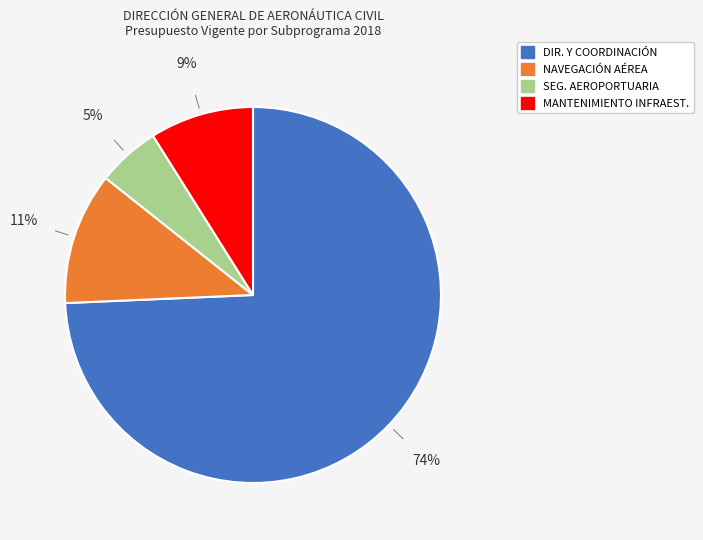

Is there a majority slice in this chart?

Yes